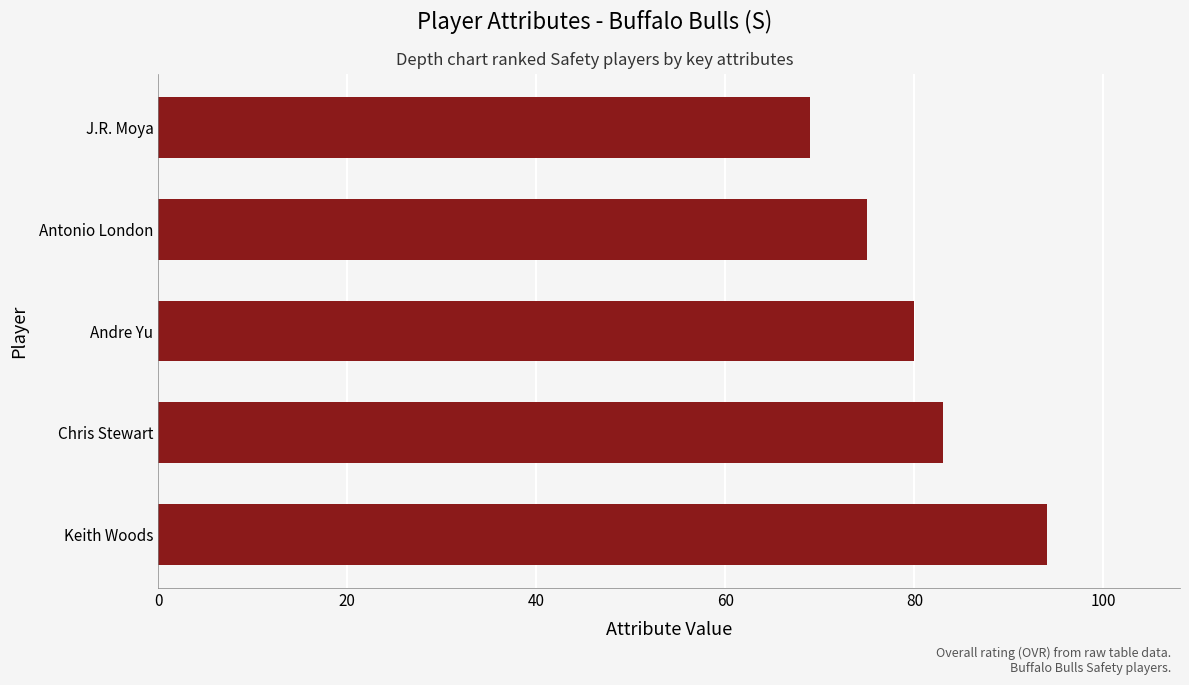

How many values are between 75 and 83?

3